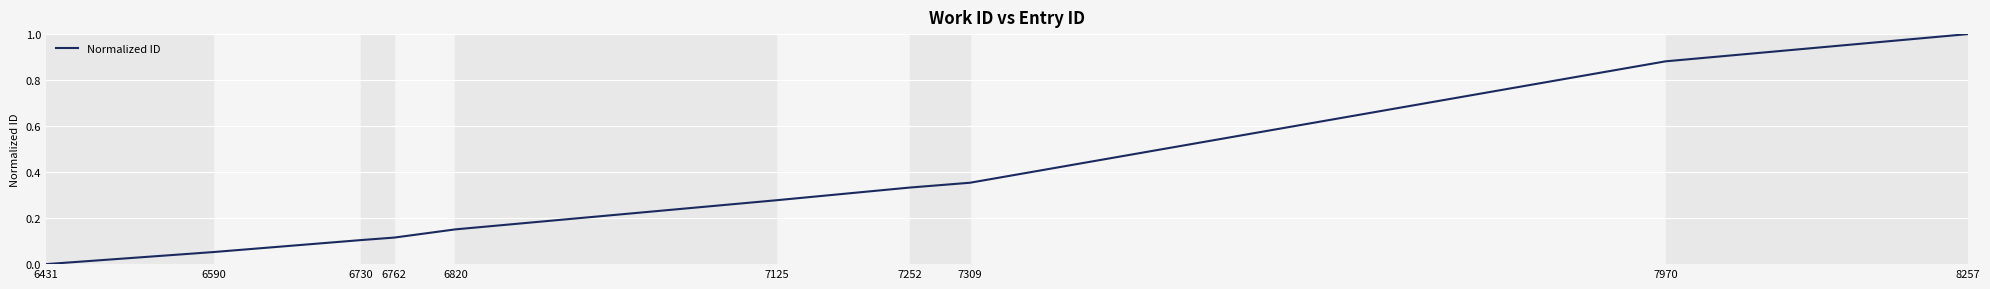

At which label is the value closest to 0?

6431